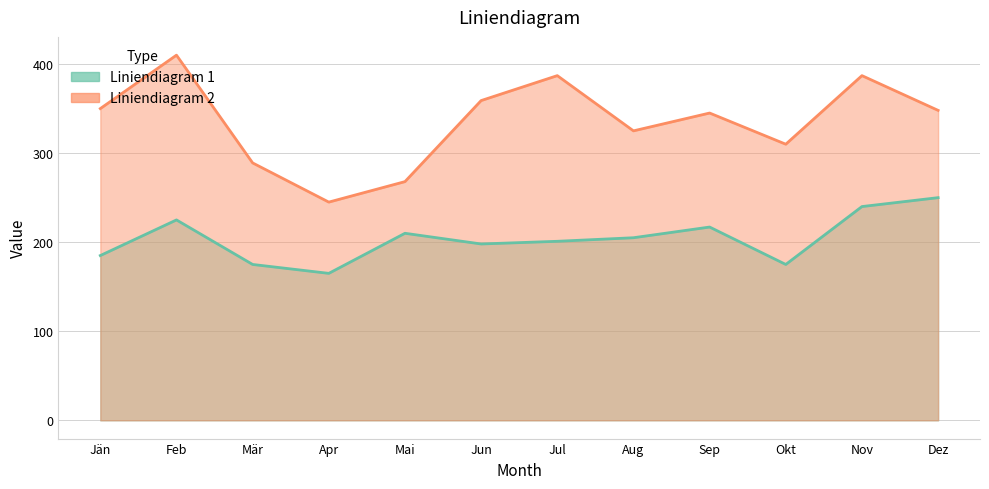

What is the average value of the Liniendiagram 2 series?

335